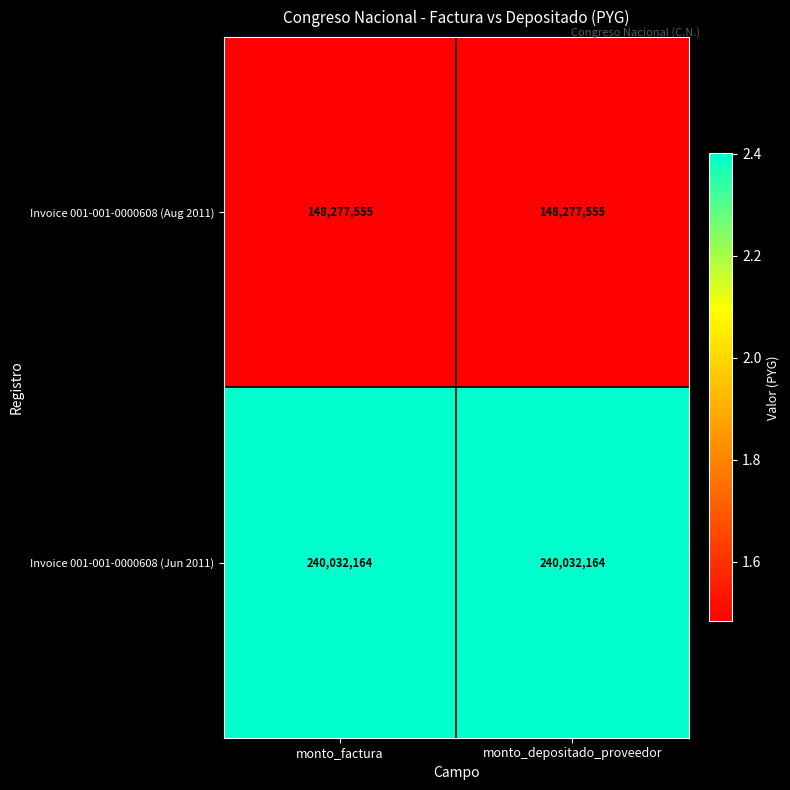

What is the sum of all Invoice 001-001-0000608 (Aug 2011) values?

296555110